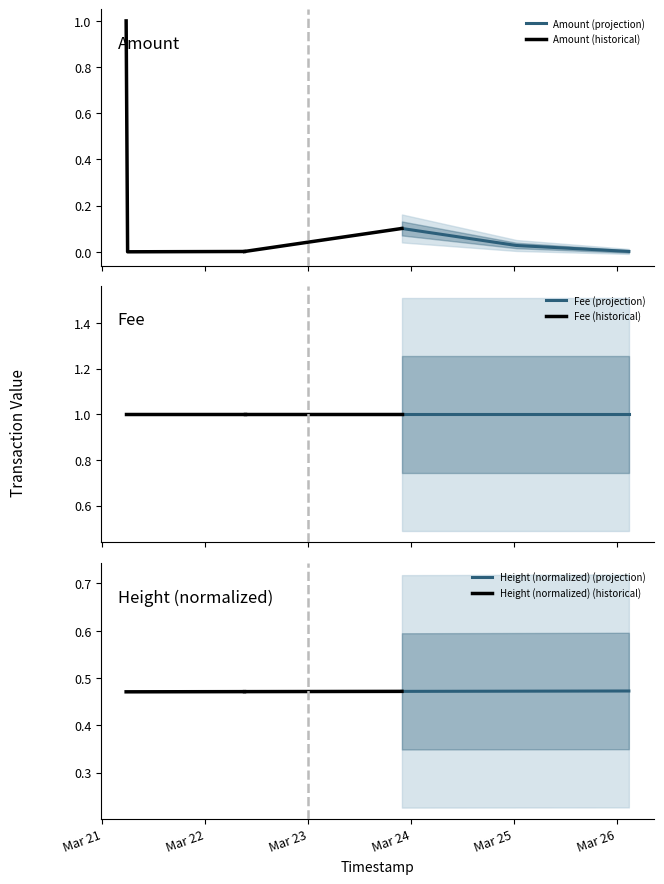

Count the Height (normalized) (projection) values in the range 0 to 1.

3